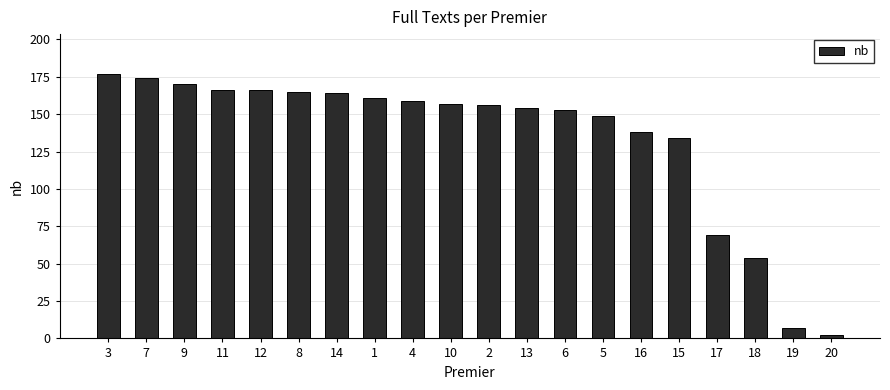

What is the change in value from 11 to 14?

-2